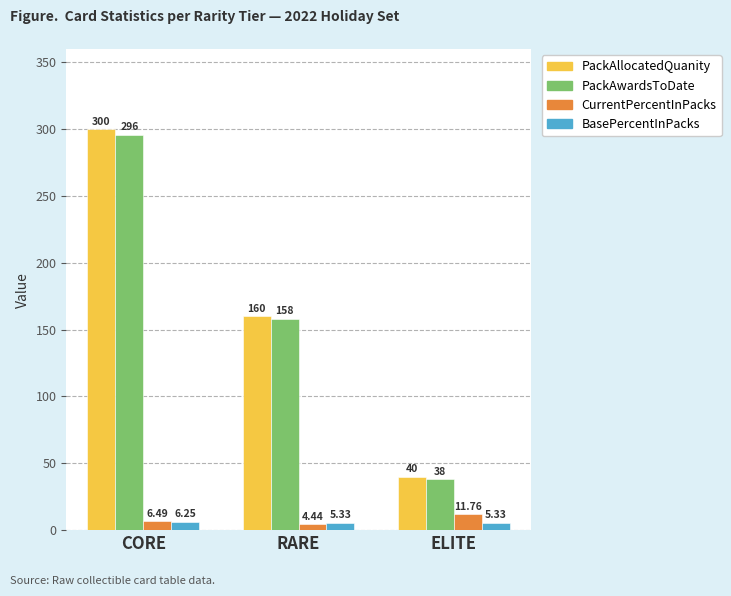

Which series changed the most between CORE and RARE?

PackAllocatedQuanity